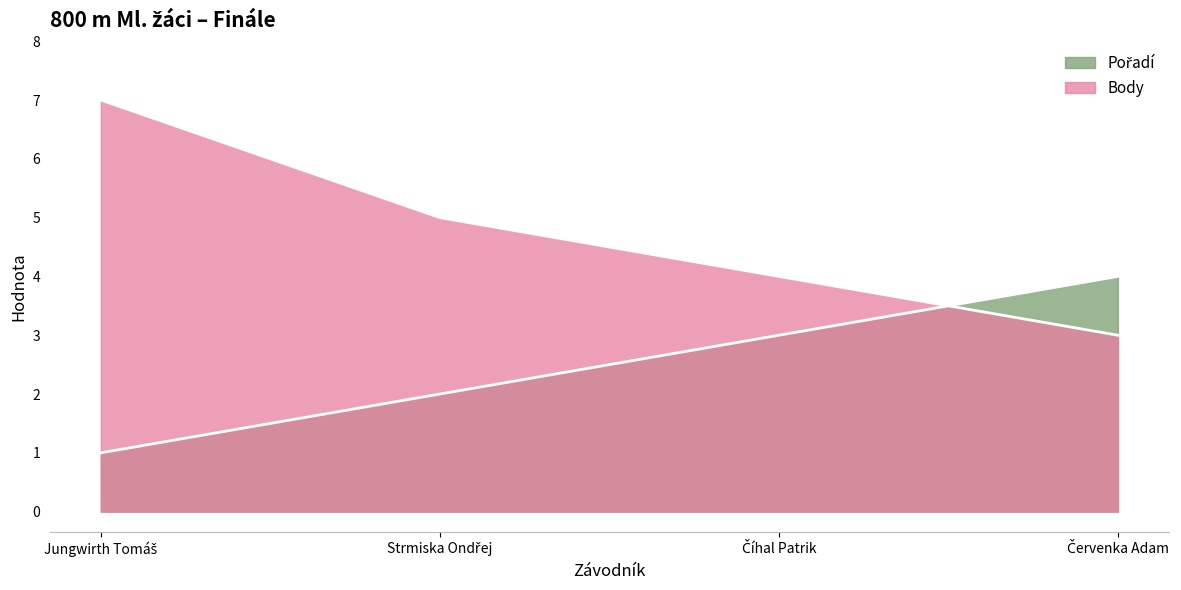

What is the lowest value of the Body series?

3